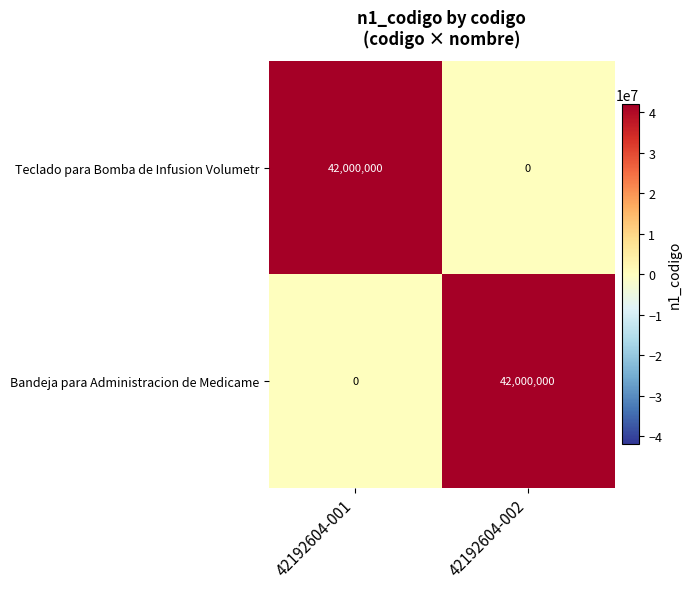

What is the spread (max minus min) of values at 42192604-002?

42000000